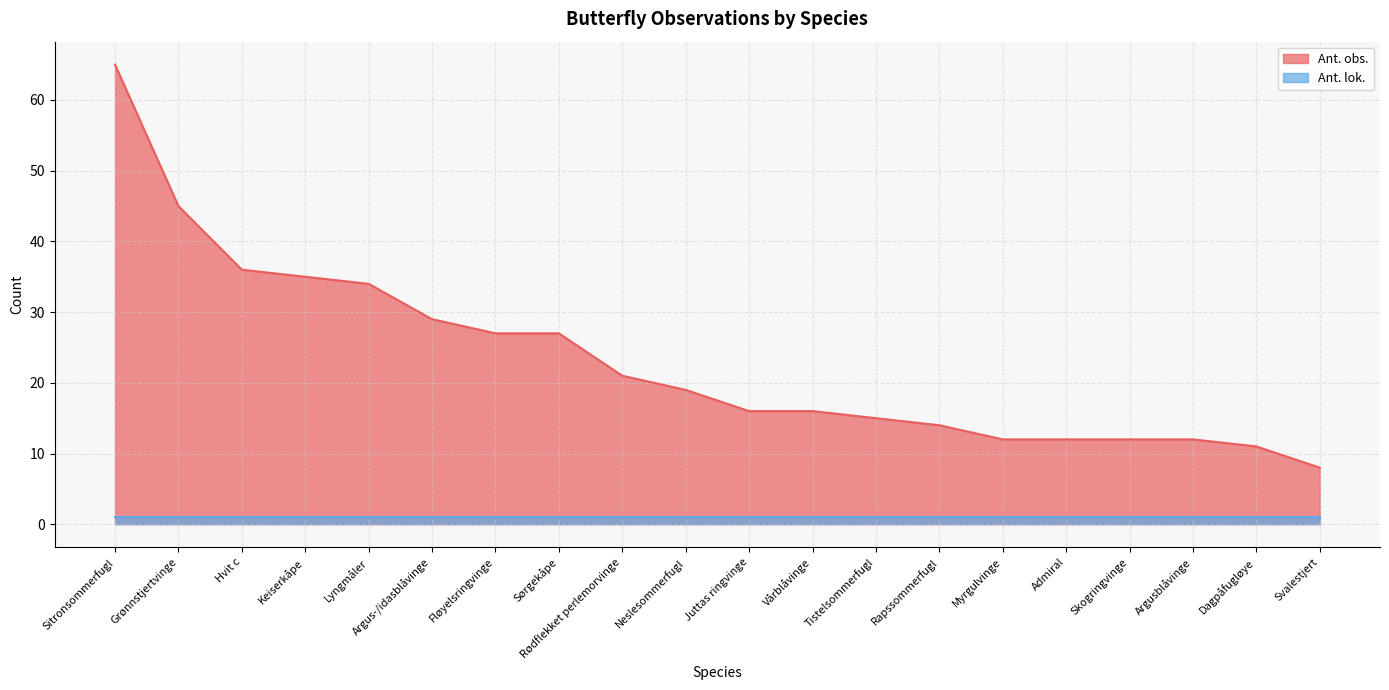

Which has a higher value, Fløyelsringvinge or Keiserkåpe?

Keiserkåpe